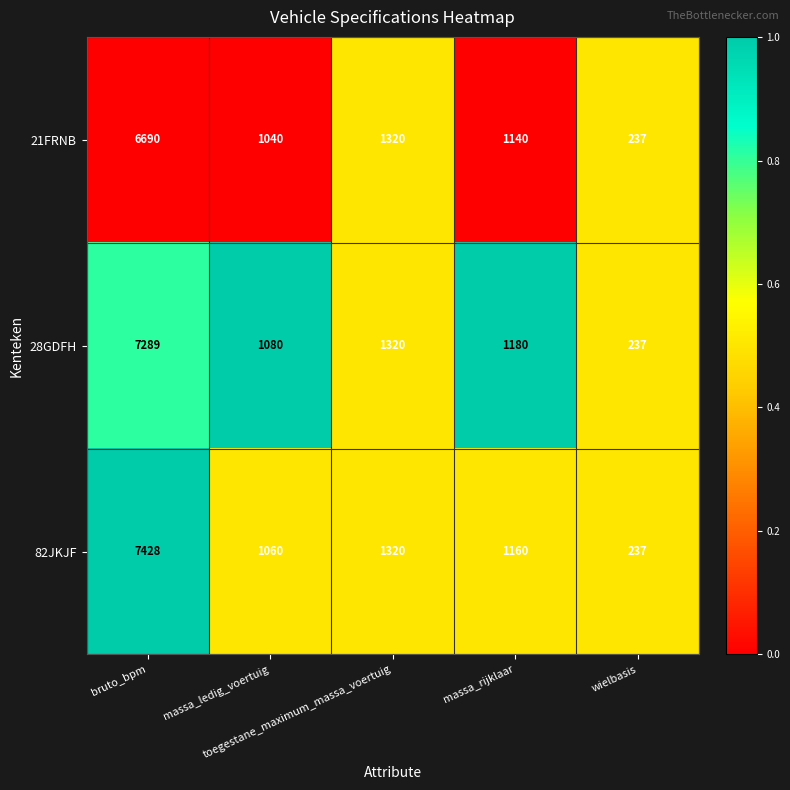

What is the maximum value for 21FRNB?

6690